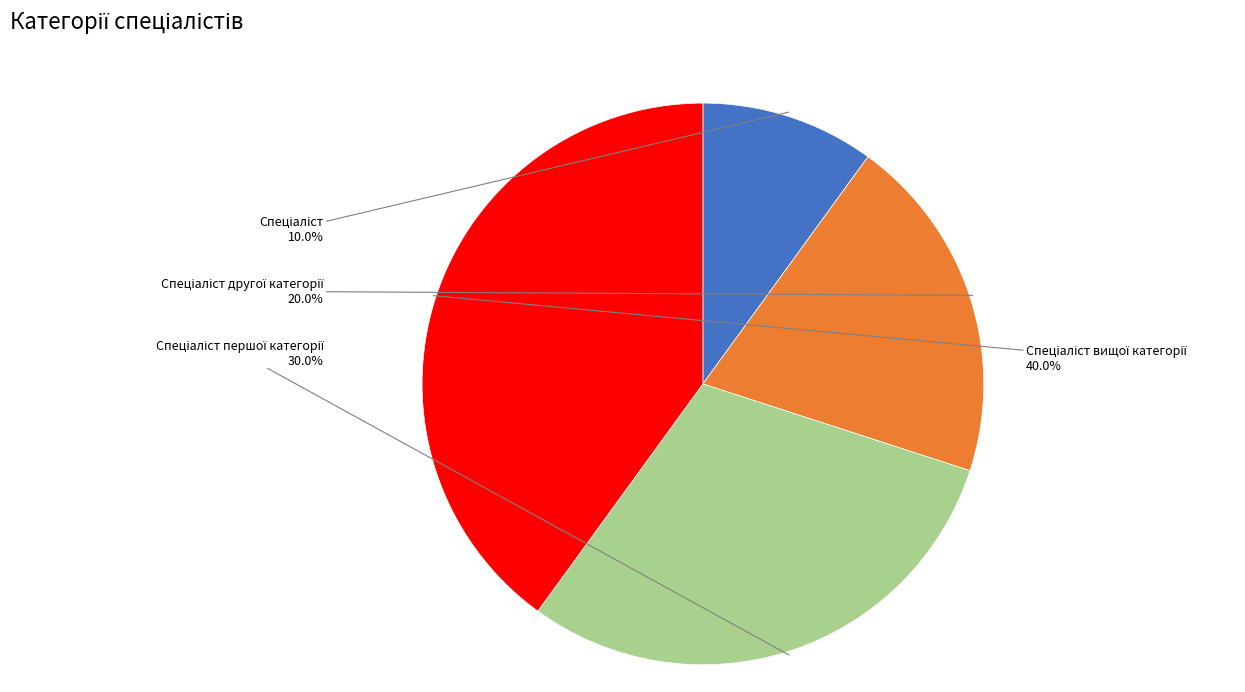

Does any single category account for the majority?

No